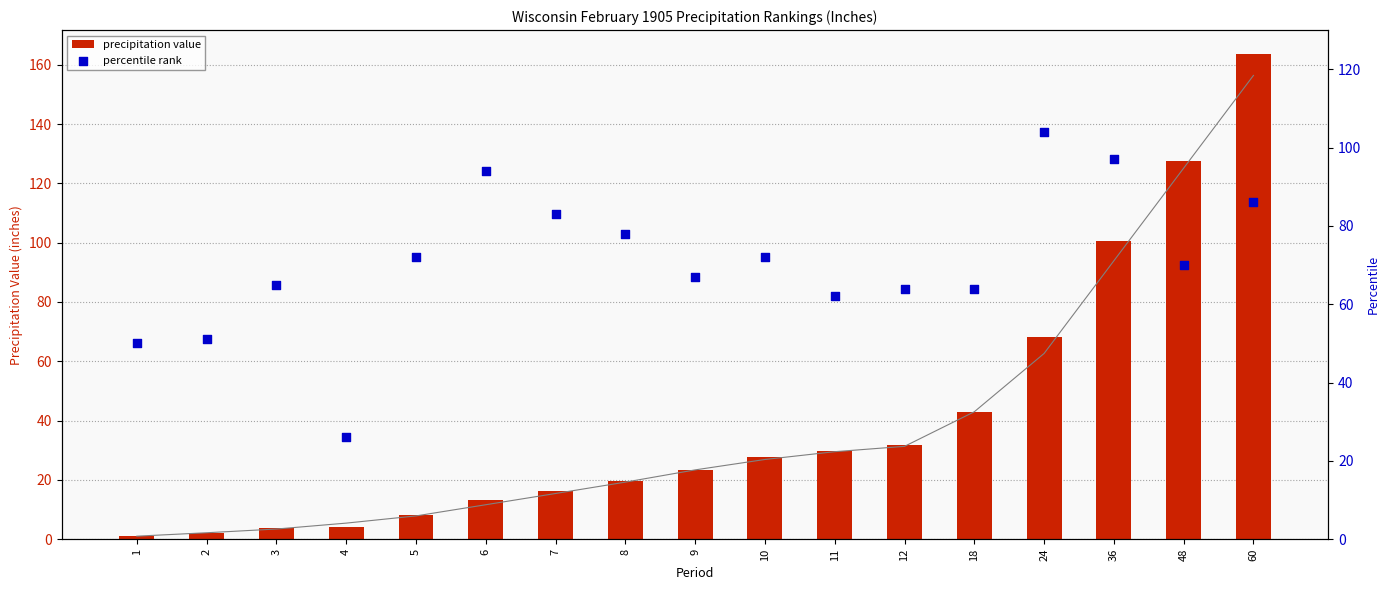

Is the value of percentile rank at 60 greater than the value of 1901-2000 Mean at 48?

No